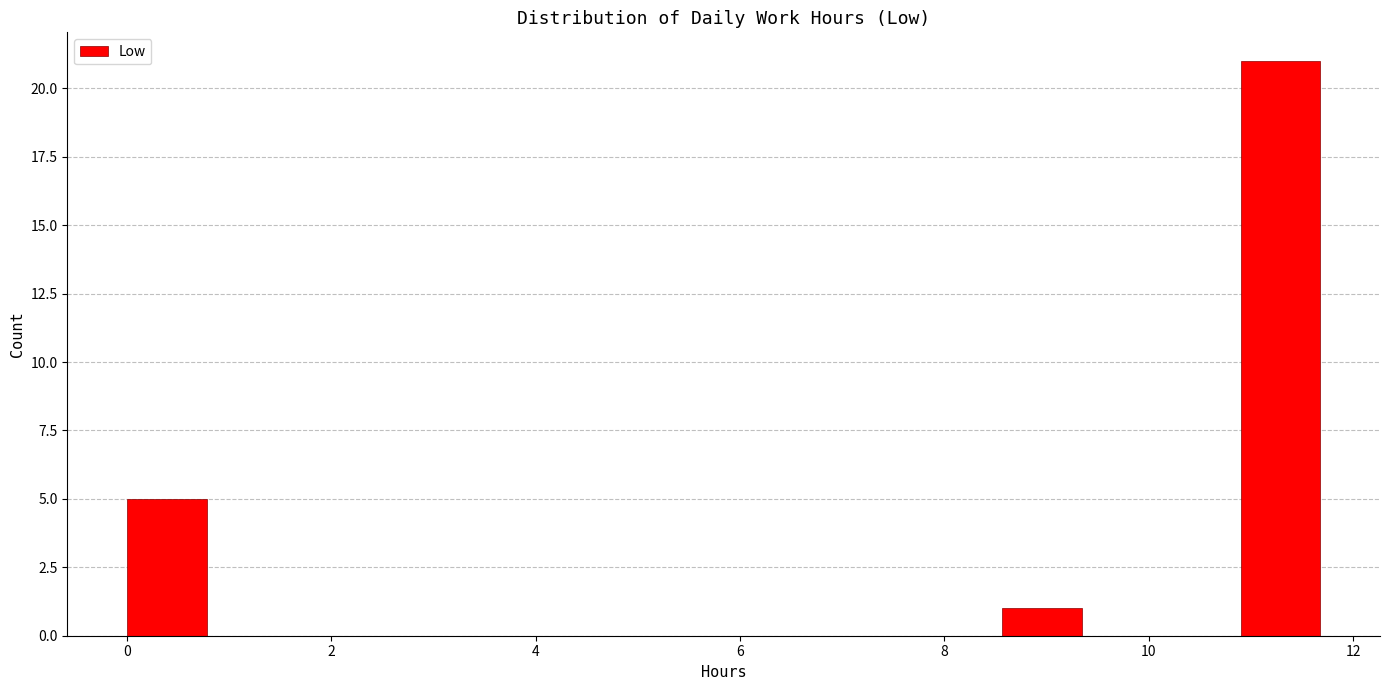

Around what value on the x-axis is the tallest bar? Give the approximate position of its centre, as read against the axis.

11.2